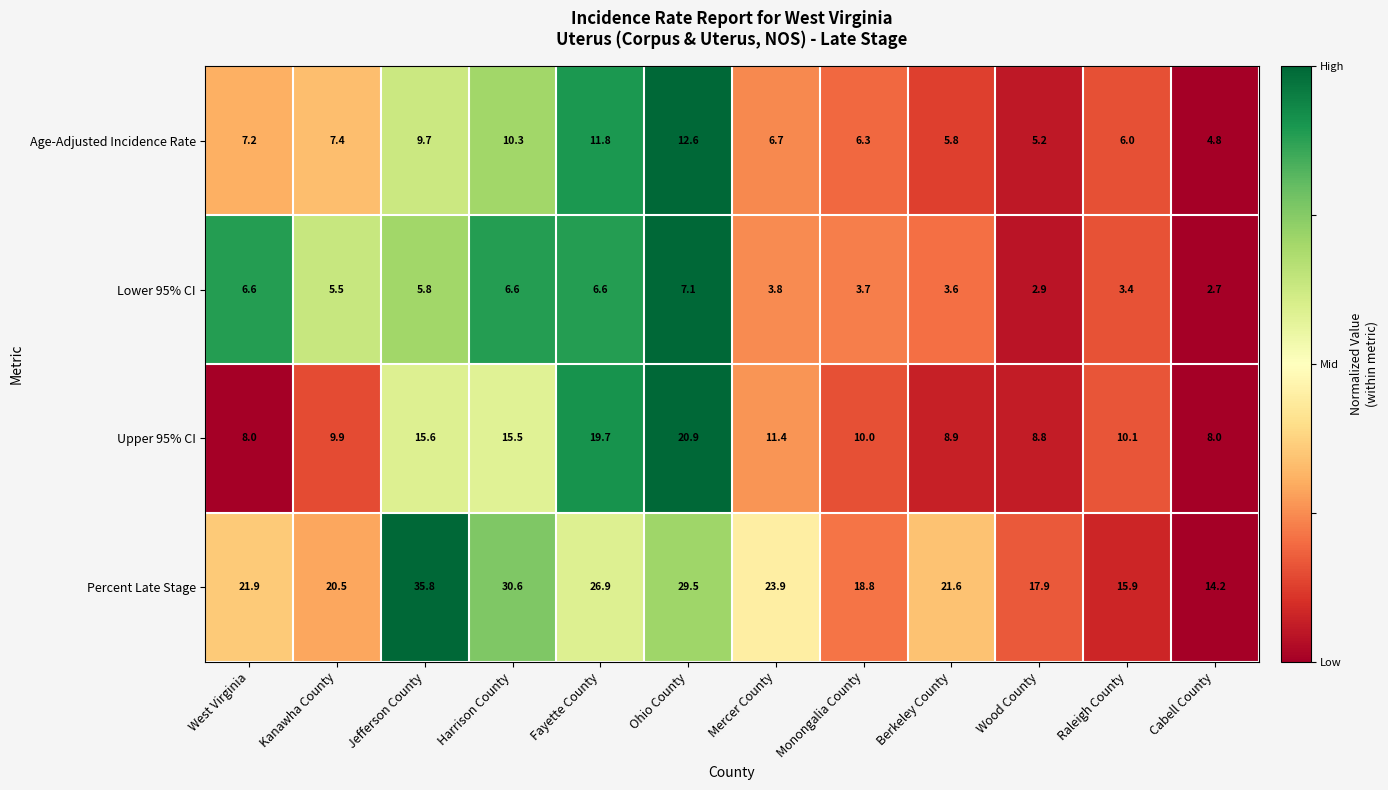

What is the difference between the highest and lowest values at Wood County?

15.0